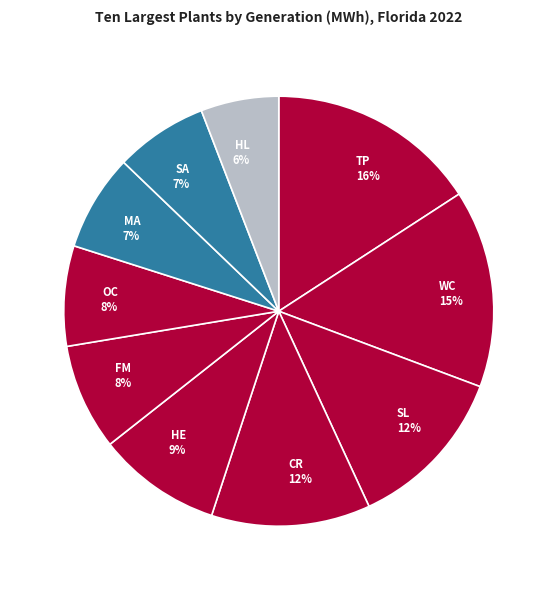

To the nearest percent, what percentage of the pie is HE 9%?

9%